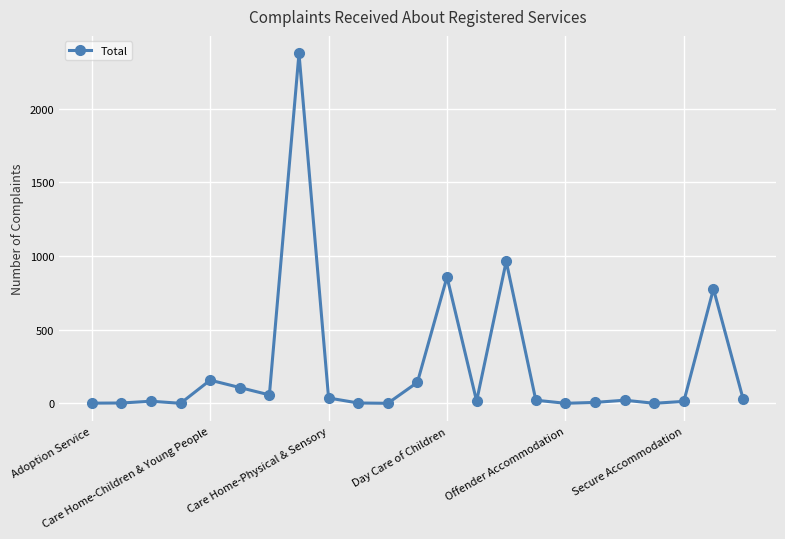

How many lines are shown in the chart?

1